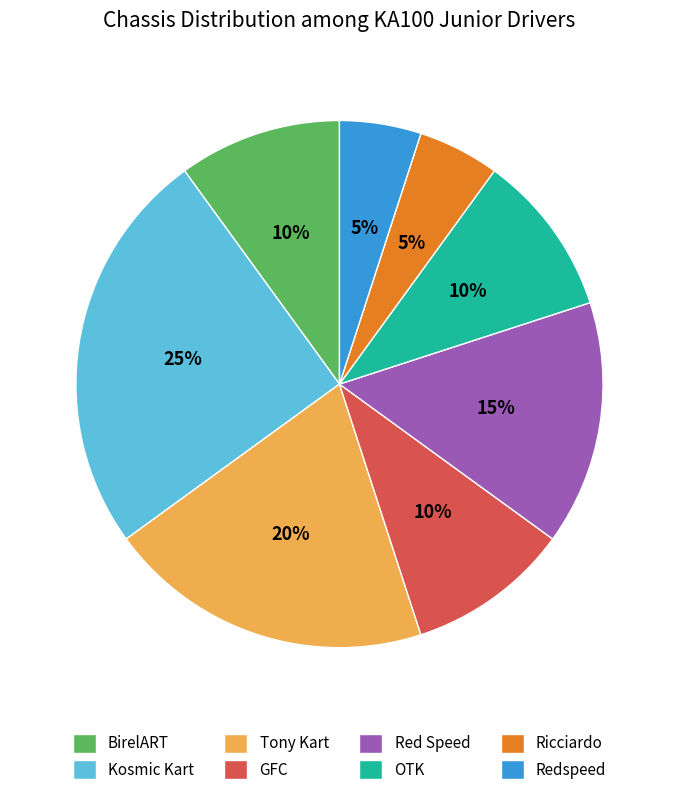

Which has a higher value, GFC or Redspeed?

GFC